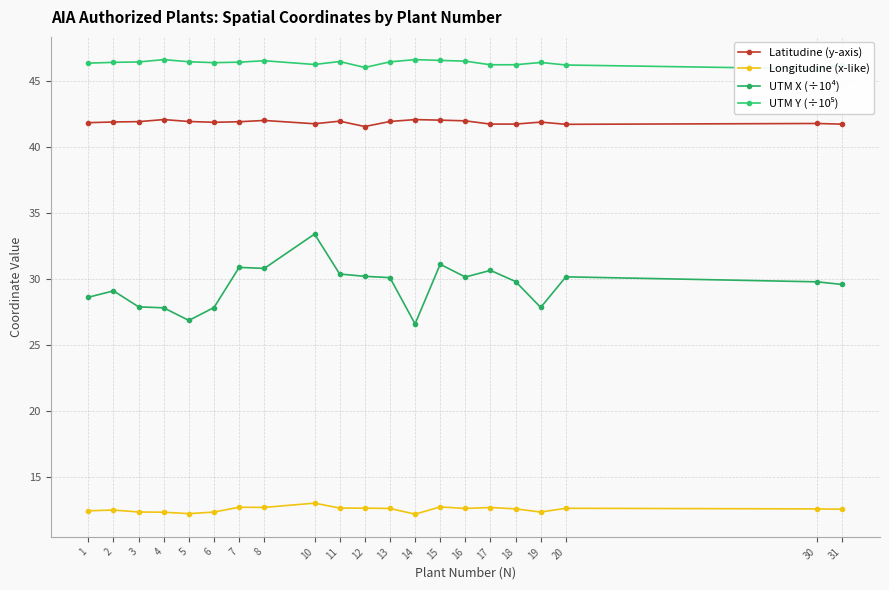

True or false: Longitudine (x-like) and UTM Y (÷10⁵) intersect in this chart.

False